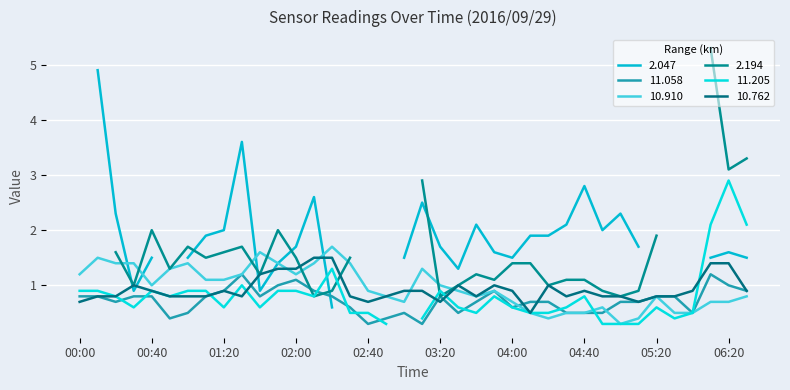

The 10.910 series shows 0.1 at 04:40. True or false?

False